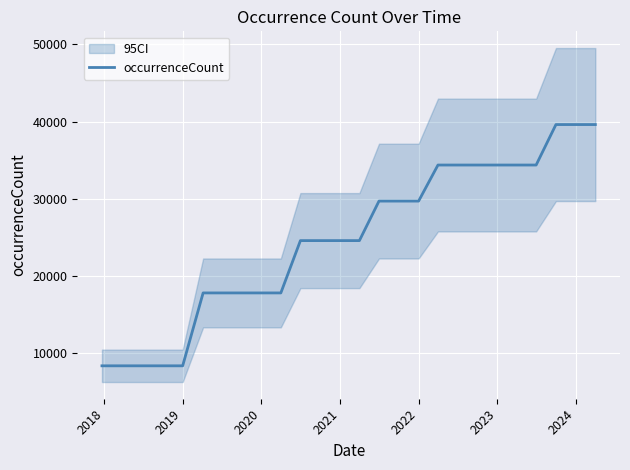

Reading right to left, what are all the values shown in this chart?

39612	39612	39612	34375	34375	34375	34375	34375	34375	29708	29708	29708	24595	24595	24595	24595	17824	17824	17824	17824	17824	8391	8391	8391	8391	8391